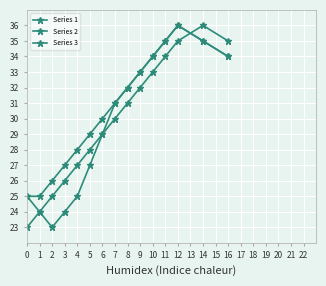

Is it true that Series 1 equals 44 at 0?

False